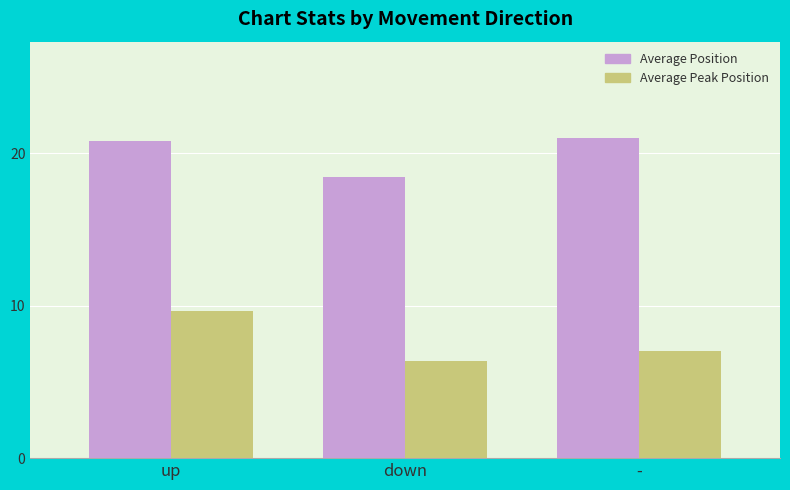

What is the sum of the Average Peak Position values at - and down?

13.4